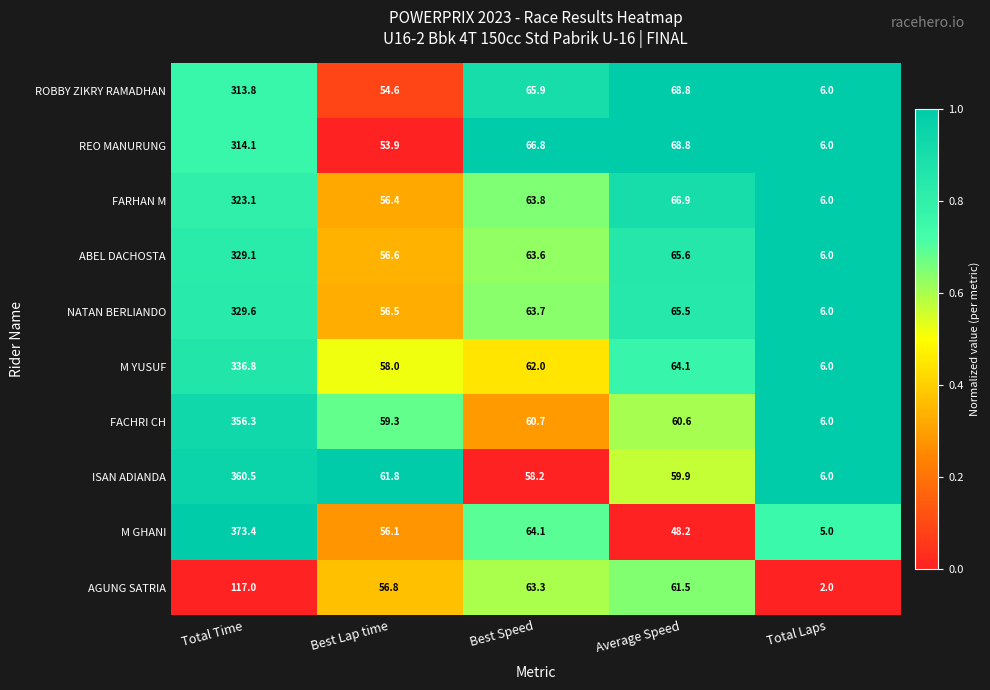

Which series has the largest total across all categories?

M GHANI